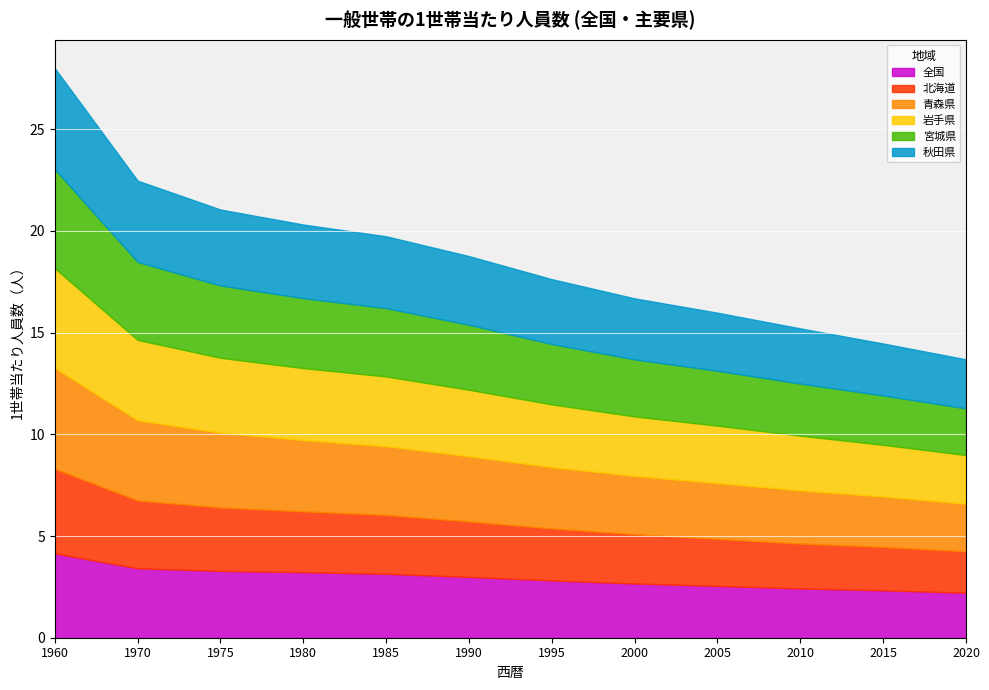

At which label does 宮城県 reach its minimum?

2020